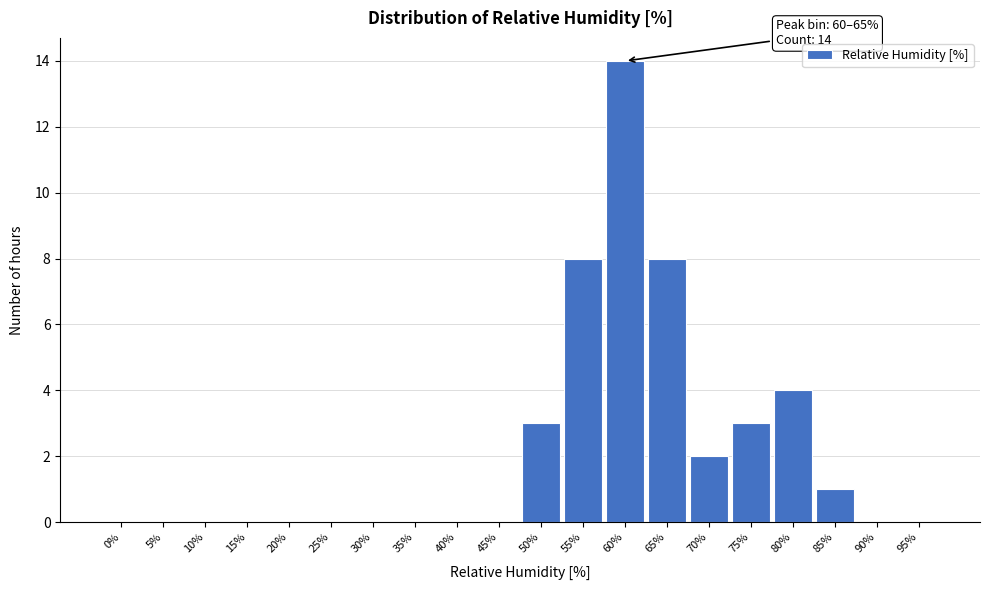

Reading left to right, what are all the values shown in this chart?

0%=0	5%=0	10%=0	15%=0	20%=0	25%=0	30%=0	35%=0	40%=0	45%=0	50%=3	55%=8	60%=14	65%=8	70%=2	75%=3	80%=4	85%=1	90%=0	95%=0